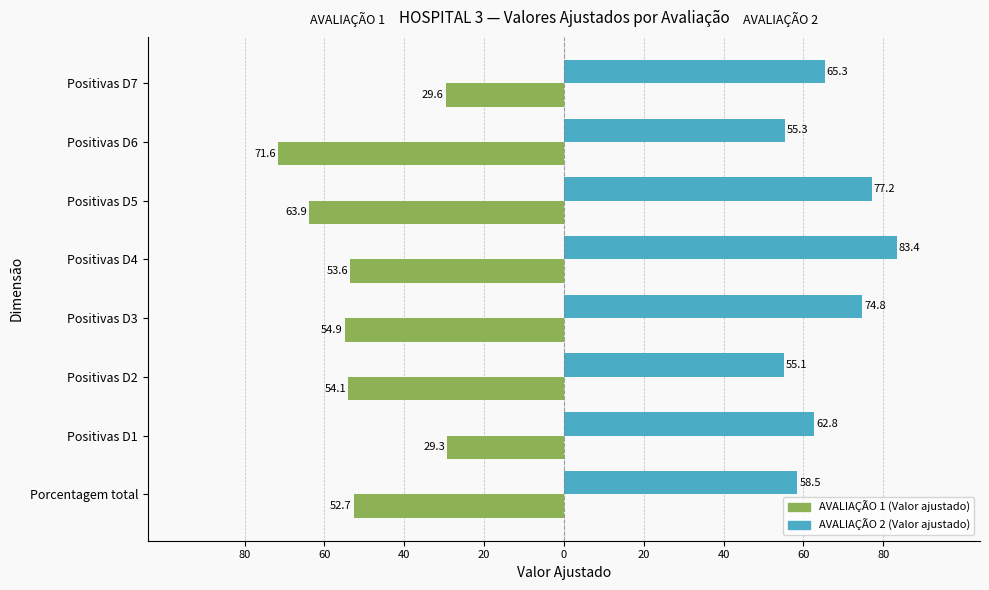

What are all the series names shown in the legend?

AVALIAÇÃO 1 (Valor ajustado), AVALIAÇÃO 2 (Valor ajustado)